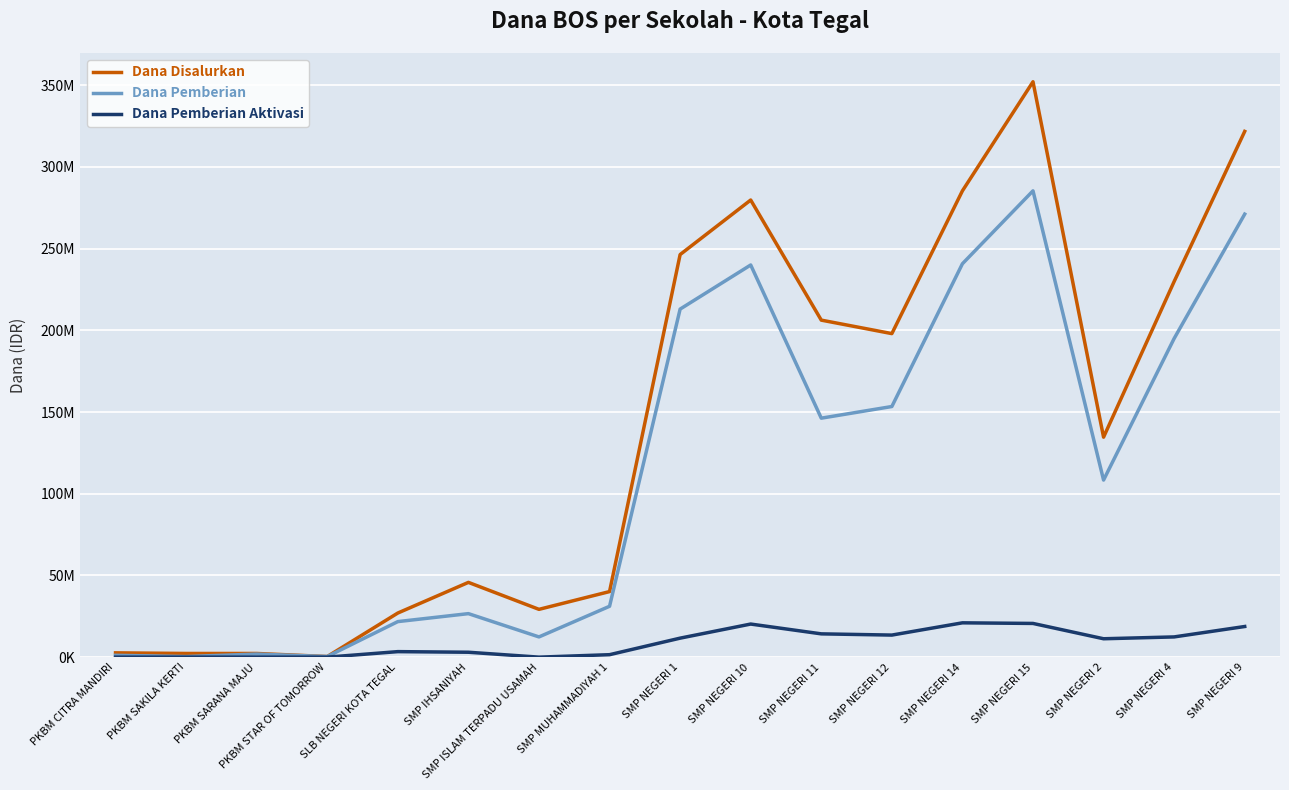

Which series has the largest total across all categories?

Dana Disalurkan